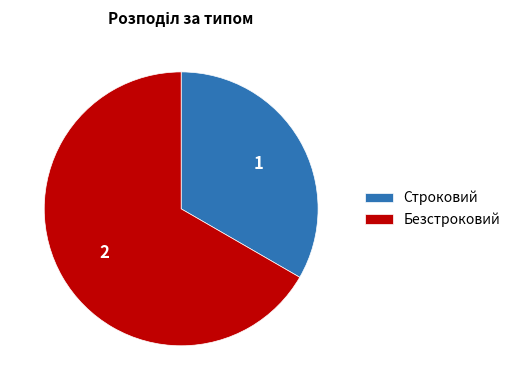

Is the sum of Безстроковий and Строковий greater than half?

Yes